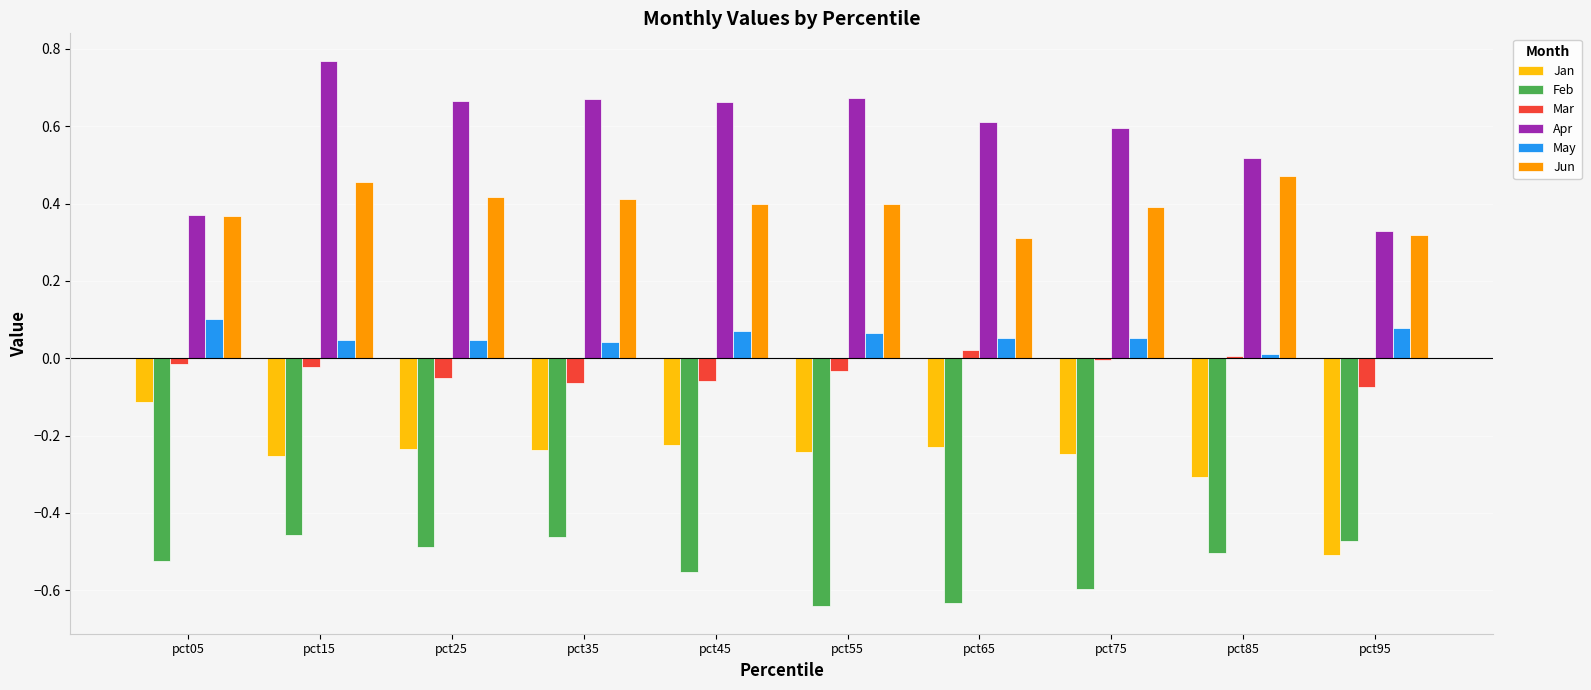

How many groups of bars are there?

10